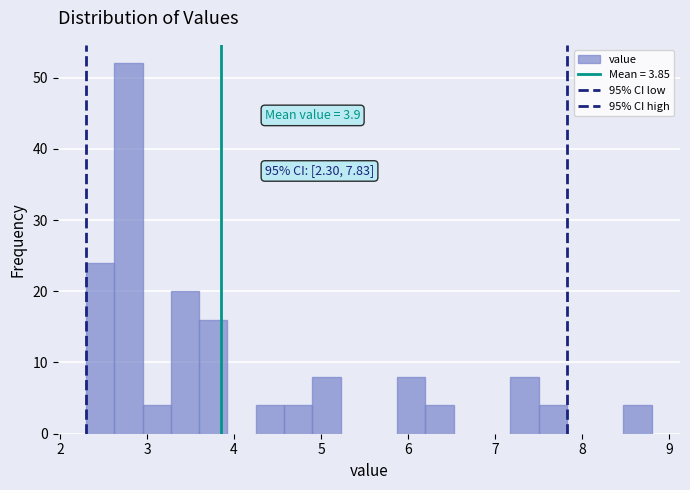

Read against the x-axis, roughly where is the centre of the tallest bar?

2.8